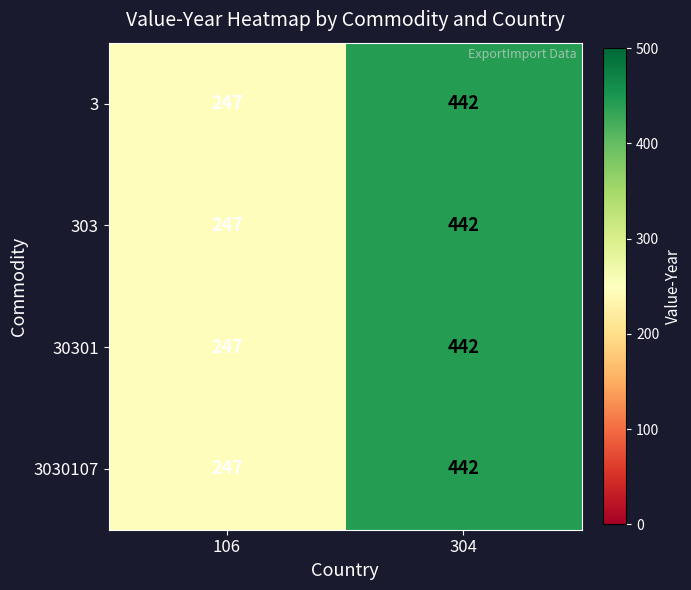

Reading left to right, extract all data points from this chart.

3: 106=247	304=442
303: 106=247	304=442
30301: 106=247	304=442
3030107: 106=247	304=442